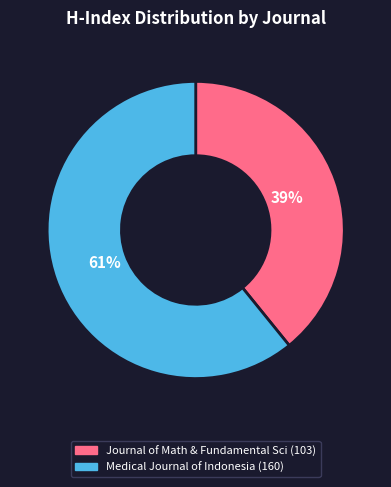

Does any single category account for the majority?

Yes